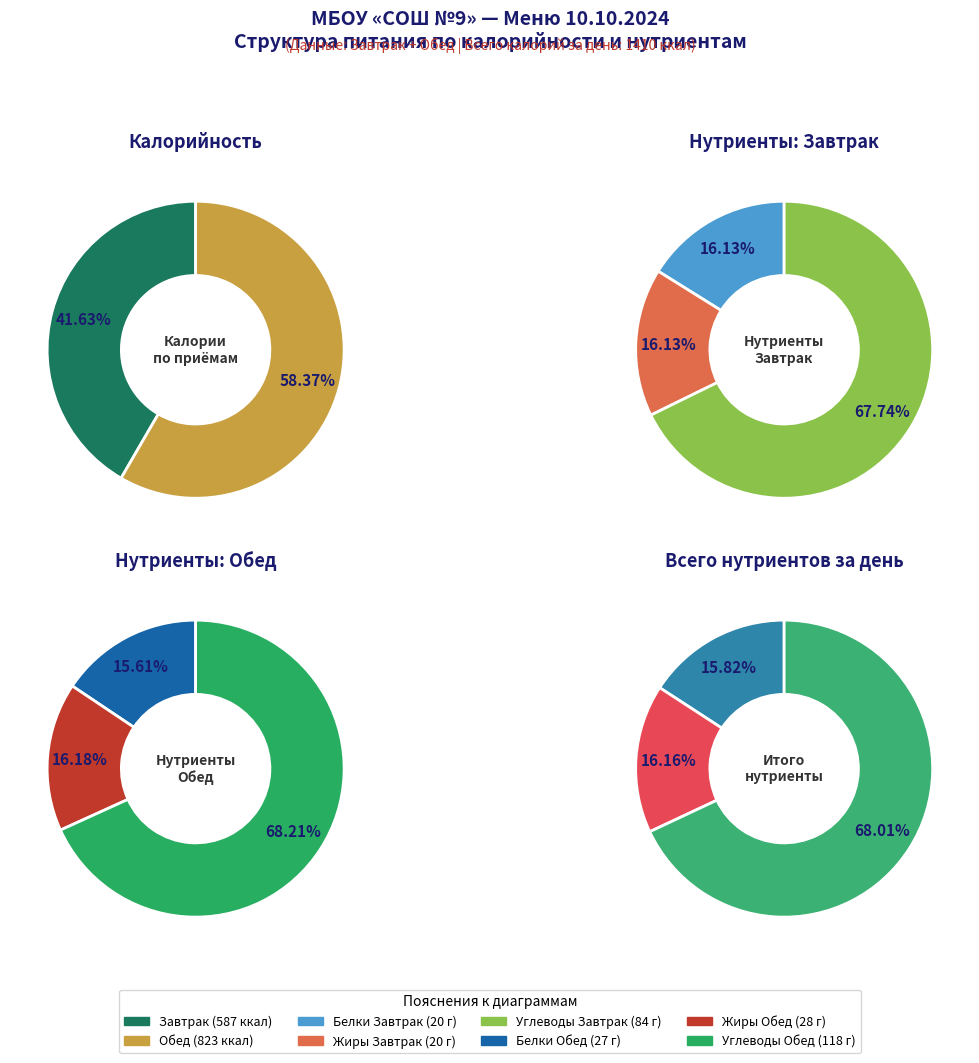

Which has a higher value, Завтрак or Обед?

Обед